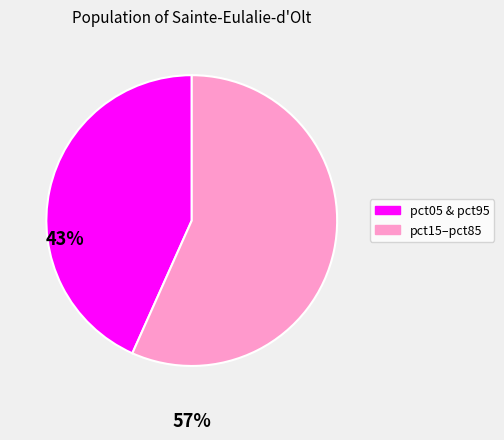

Which category has the smallest portion of the pie?

pct05 & pct95